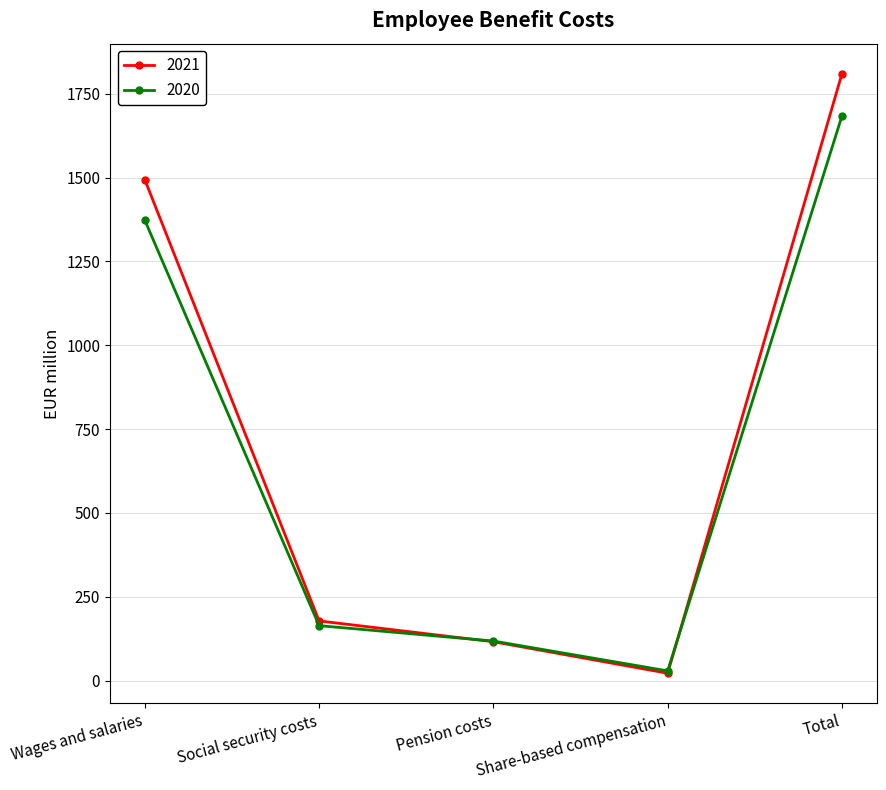

Reading left to right, transcribe all the data shown in this chart.

2021: 1494	178	116	22	1810
2020: 1373	164	118	29	1684